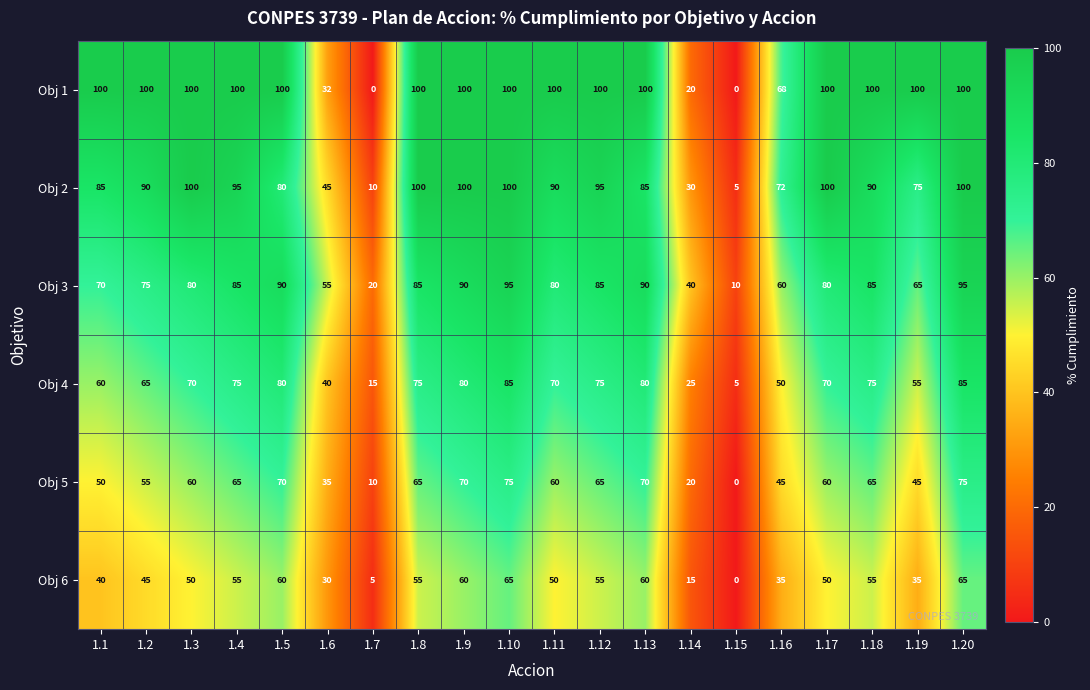

Which series has the largest total across all categories?

Obj 1